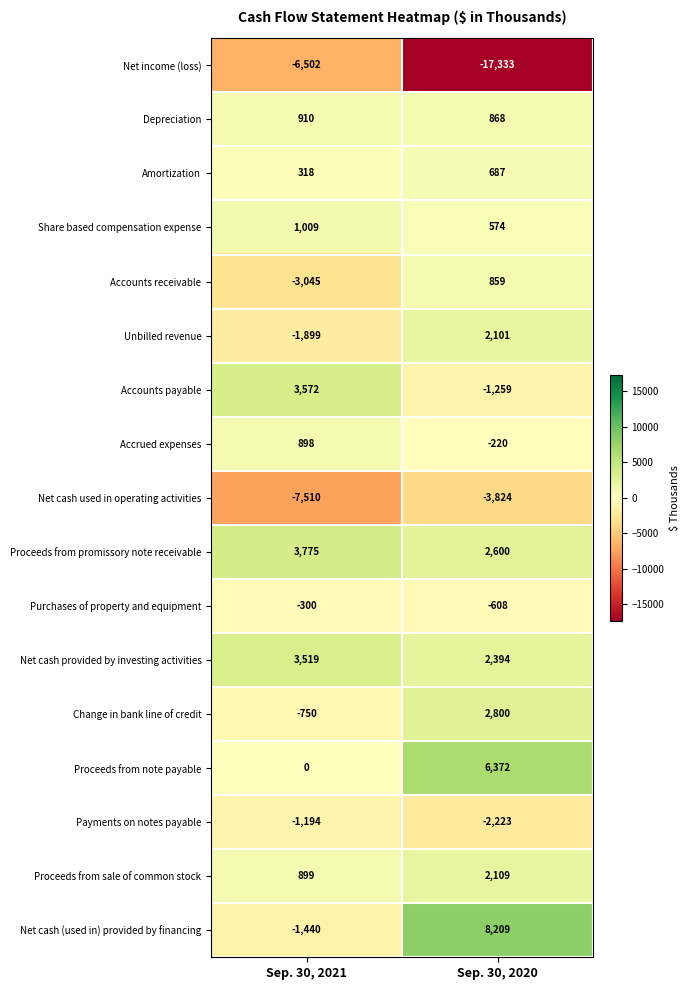

What is the total value across all series at Sep. 30, 2021?

-7740